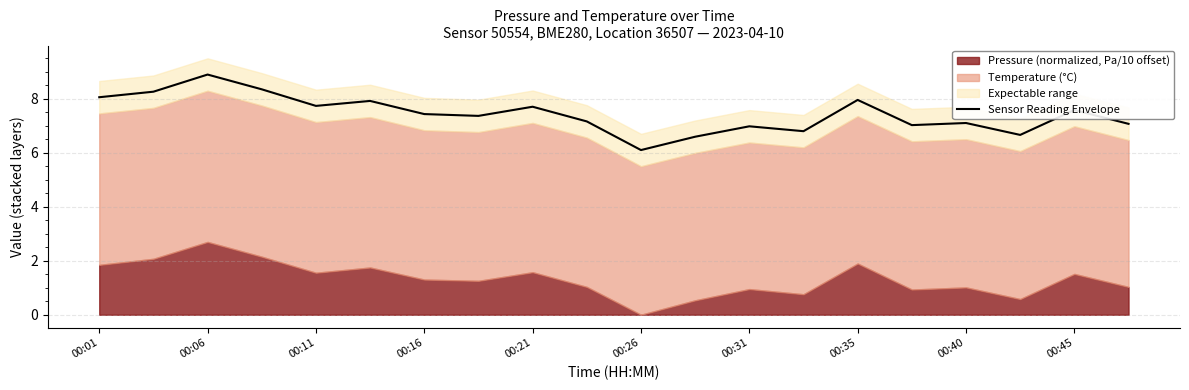

What is the sum of all values?

148.8